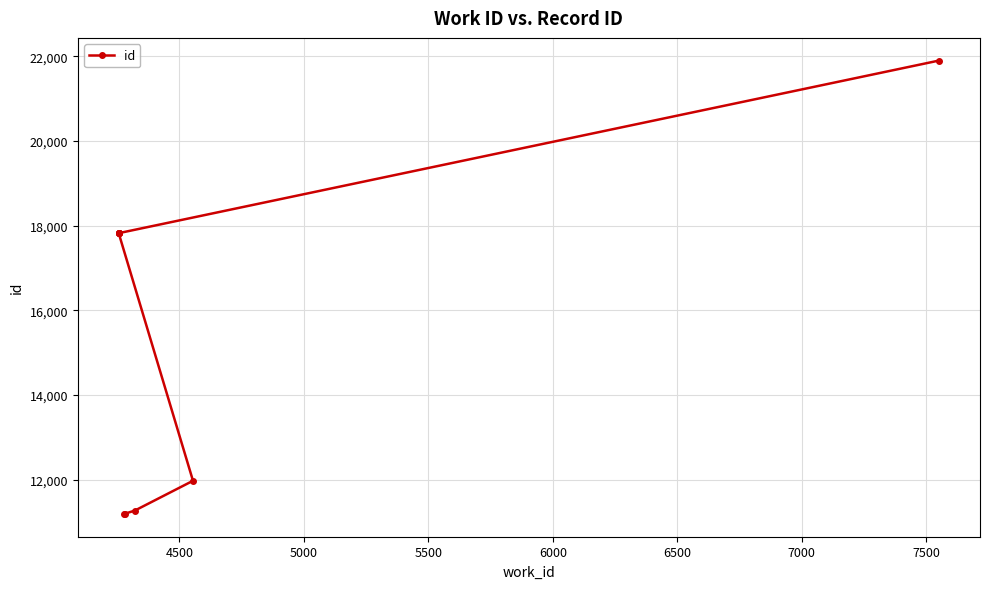

Is it true that the value at 7000 is 31005?

False